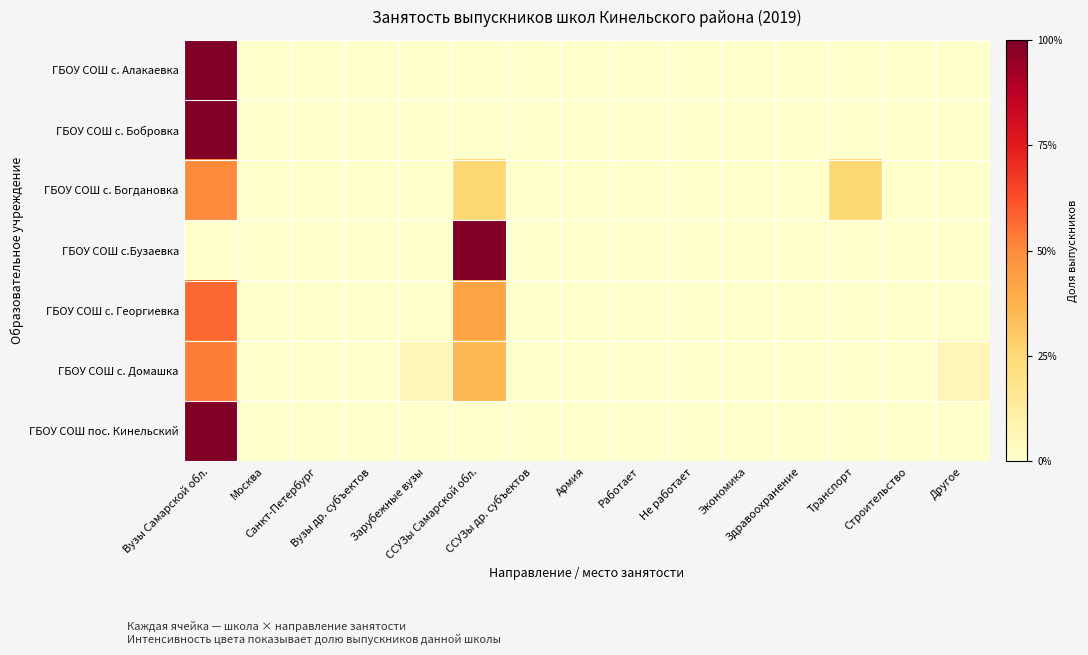

Reading left to right, list all the values displayed in this chart.

ГБОУ СОШ с. Алакаевка: Вузы Самарской обл.=1.0	Москва=0.0	Санкт-Петербург=0.0	Вузы др. субъектов=0.0	Зарубежные вузы=0.0	ССУЗы Самарской обл.=0.0	ССУЗы др. субъектов=0.0	Армия=0.0	Работает=0.0	Не работает=0.0	Экономика=0.0	Здравоохранение=0.0	Транспорт=0.0	Строительство=0.0	Другое=0.0
ГБОУ СОШ с. Бобровка: Вузы Самарской обл.=1.0	Москва=0.0	Санкт-Петербург=0.0	Вузы др. субъектов=0.0	Зарубежные вузы=0.0	ССУЗы Самарской обл.=0.0	ССУЗы др. субъектов=0.0	Армия=0.0	Работает=0.0	Не работает=0.0	Экономика=0.0	Здравоохранение=0.0	Транспорт=0.0	Строительство=0.0	Другое=0.0
ГБОУ СОШ с. Богдановка: Вузы Самарской обл.=0.5	Москва=0.0	Санкт-Петербург=0.0	Вузы др. субъектов=0.0	Зарубежные вузы=0.0	ССУЗы Самарской обл.=0.2	ССУЗы др. субъектов=0.0	Армия=0.0	Работает=0.0	Не работает=0.0	Экономика=0.0	Здравоохранение=0.0	Транспорт=0.2	Строительство=0.0	Другое=0.0
ГБОУ СОШ с.Бузаевка: Вузы Самарской обл.=0.0	Москва=0.0	Санкт-Петербург=0.0	Вузы др. субъектов=0.0	Зарубежные вузы=0.0	ССУЗы Самарской обл.=1.0	ССУЗы др. субъектов=0.0	Армия=0.0	Работает=0.0	Не работает=0.0	Экономика=0.0	Здравоохранение=0.0	Транспорт=0.0	Строительство=0.0	Другое=0.0
ГБОУ СОШ с. Георгиевка: Вузы Самарской обл.=0.6	Москва=0.0	Санкт-Петербург=0.0	Вузы др. субъектов=0.0	Зарубежные вузы=0.0	ССУЗы Самарской обл.=0.4	ССУЗы др. субъектов=0.0	Армия=0.0	Работает=0.0	Не работает=0.0	Экономика=0.0	Здравоохранение=0.0	Транспорт=0.0	Строительство=0.0	Другое=0.0
ГБОУ СОШ с. Домашка: Вузы Самарской обл.=0.5	Москва=0.0	Санкт-Петербург=0.0	Вузы др. субъектов=0.0	Зарубежные вузы=0.1	ССУЗы Самарской обл.=0.4	ССУЗы др. субъектов=0.0	Армия=0.0	Работает=0.0	Не работает=0.0	Экономика=0.0	Здравоохранение=0.0	Транспорт=0.0	Строительство=0.0	Другое=0.1
ГБОУ СОШ пос. Кинельский: Вузы Самарской обл.=1.0	Москва=0.0	Санкт-Петербург=0.0	Вузы др. субъектов=0.0	Зарубежные вузы=0.0	ССУЗы Самарской обл.=0.0	ССУЗы др. субъектов=0.0	Армия=0.0	Работает=0.0	Не работает=0.0	Экономика=0.0	Здравоохранение=0.0	Транспорт=0.0	Строительство=0.0	Другое=0.0